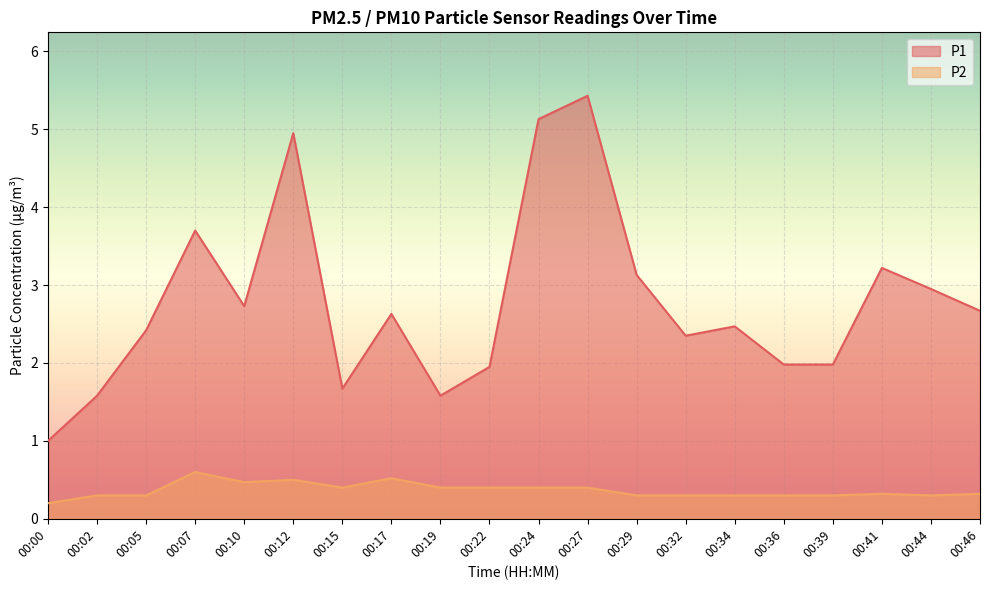

At which label is P2 closest to 0?

00:00